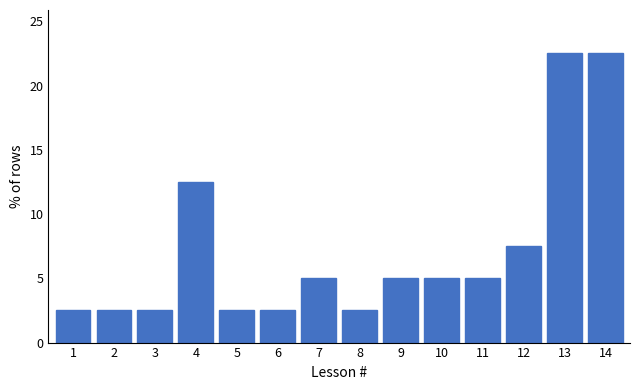

Reading right to left, extract all data points from this chart.

22.5	22.5	7.5	5.0	5.0	5.0	2.5	5.0	2.5	2.5	12.5	2.5	2.5	2.5